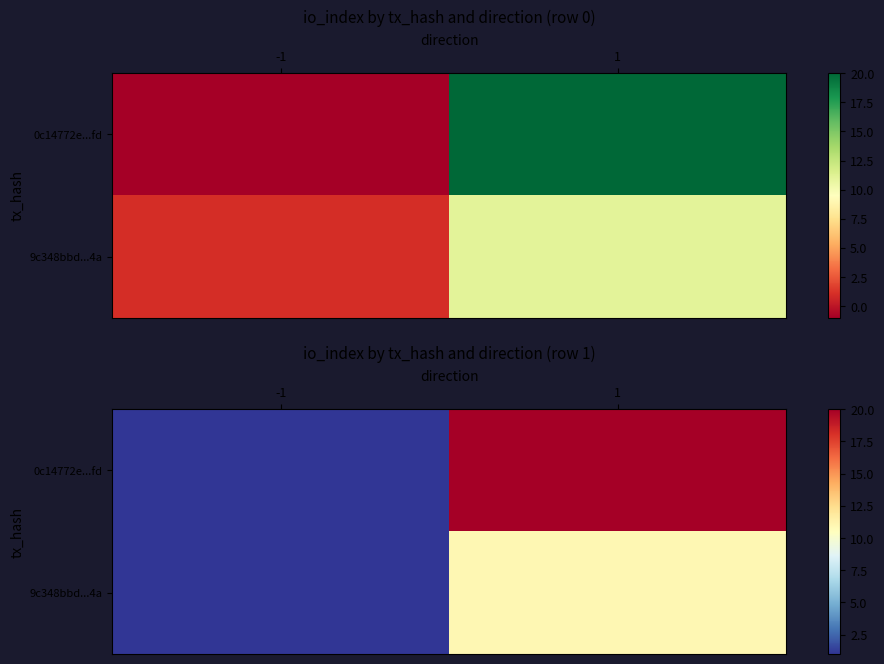

List the series in order of their overall mean, highest first.

0c14772e...fd, 9c348bbd...4a